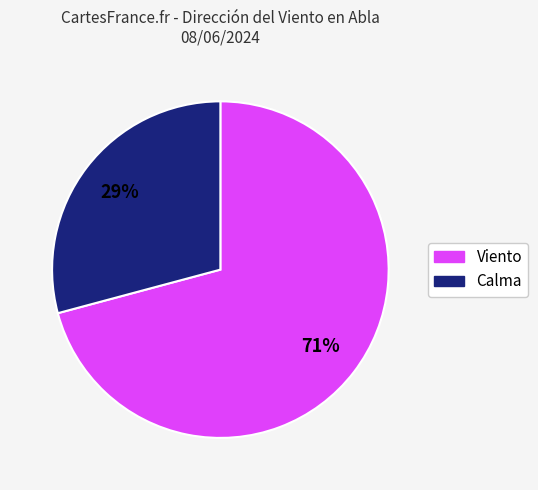

Is there a majority slice in this chart?

Yes